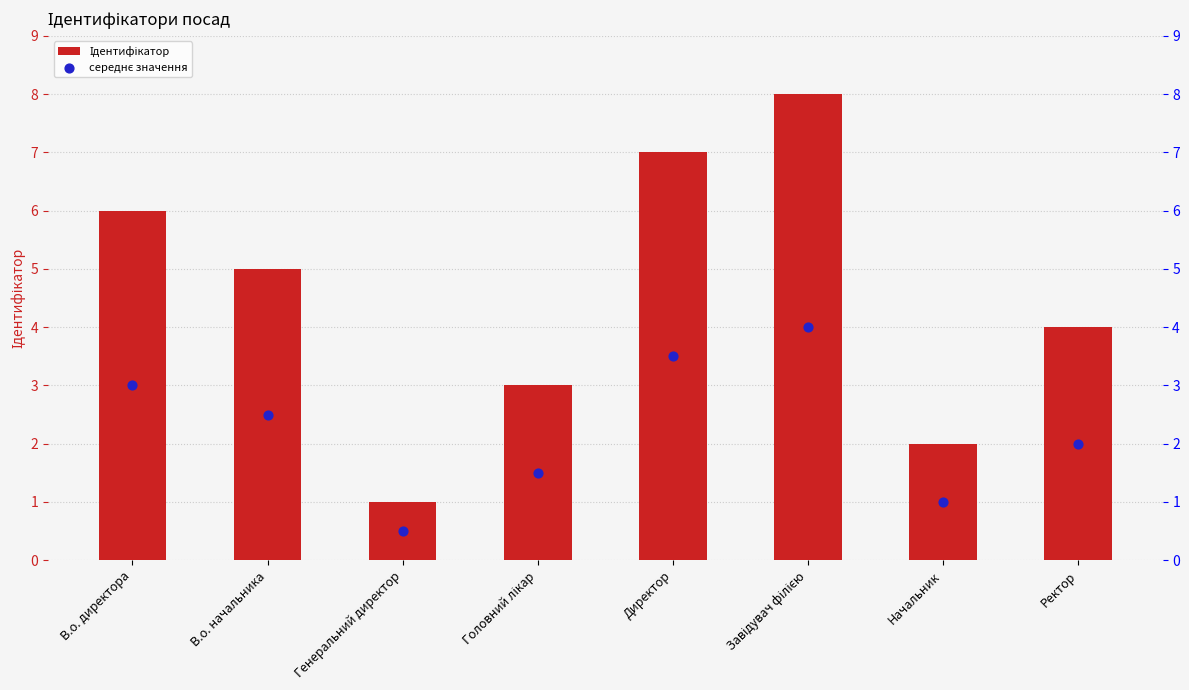

Is the value of середнє значення at В.о. директора greater than the value of Ідентифікатор at Директор?

No